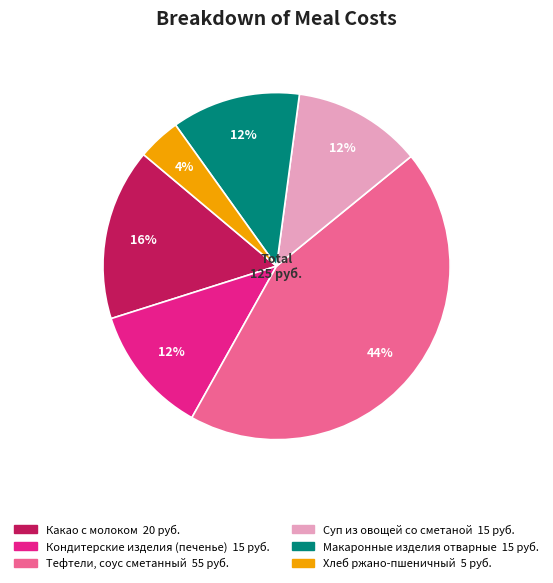

What is the smallest slice in the pie chart?

Хлеб ржано-пшеничный